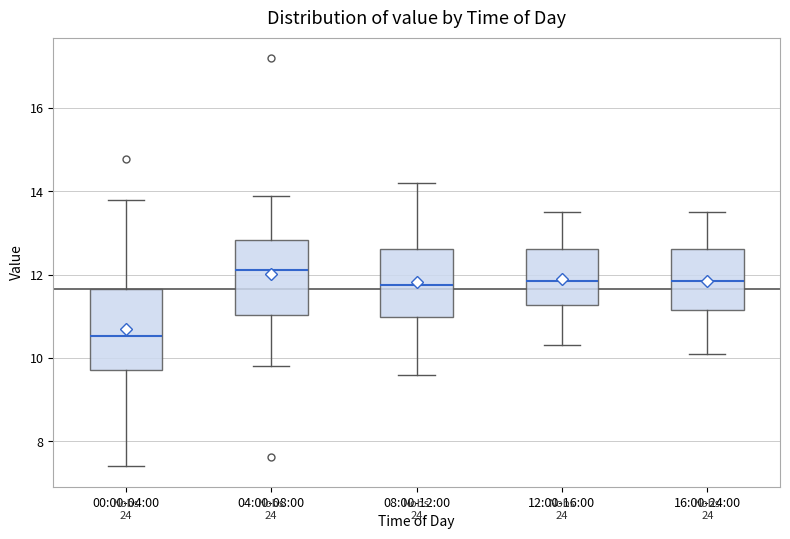

Which box's median line is the lowest?

00:00-04:00